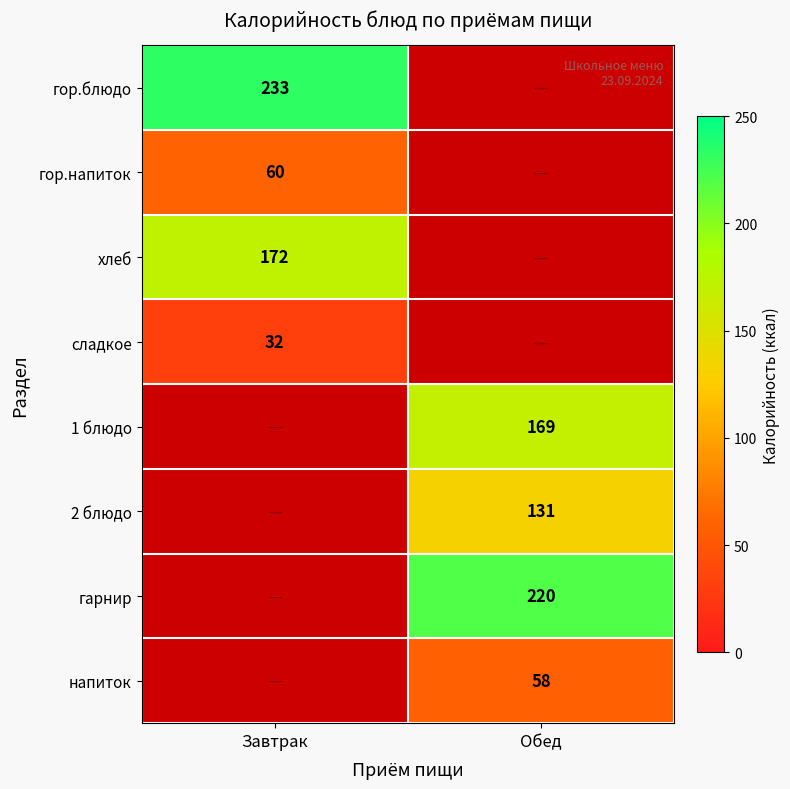

The value of сладкое at Завтрак is 32. True or false?

True